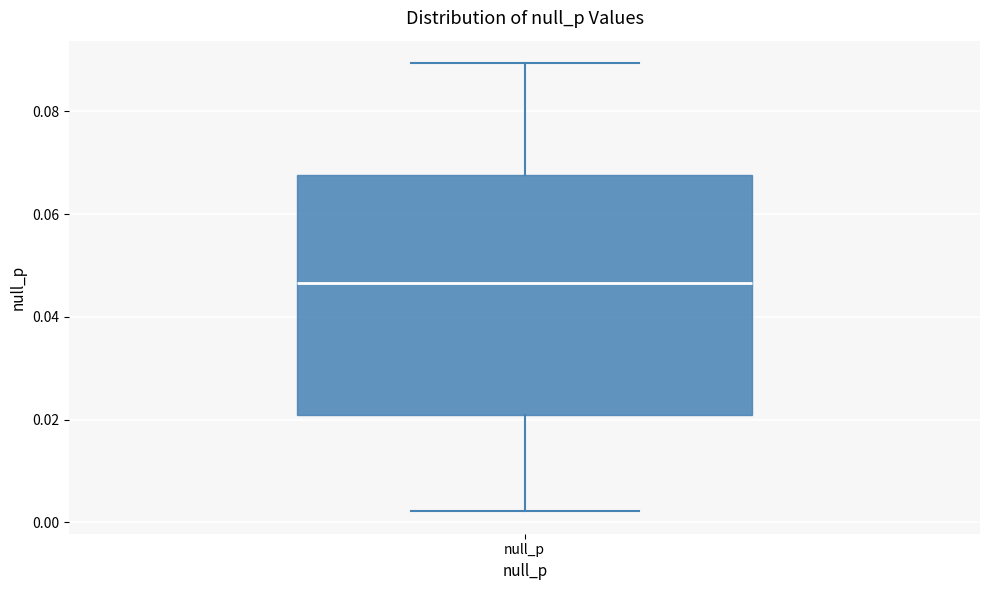

Read this box plot against the y-axis: the position of the median line, the range covered by the box, and the ends of both whiskers. The values are not printed on the chart, so give them approximately, as read against the axis.

median 0.046, box 0.020 to 0.068, whiskers 0.002 to 0.090